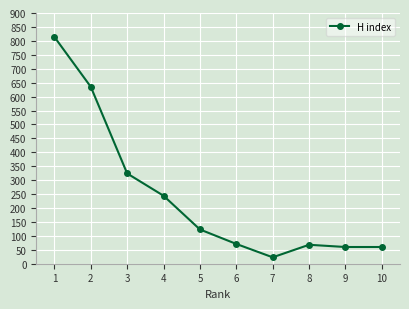

What is the minimum value shown in the chart?

23